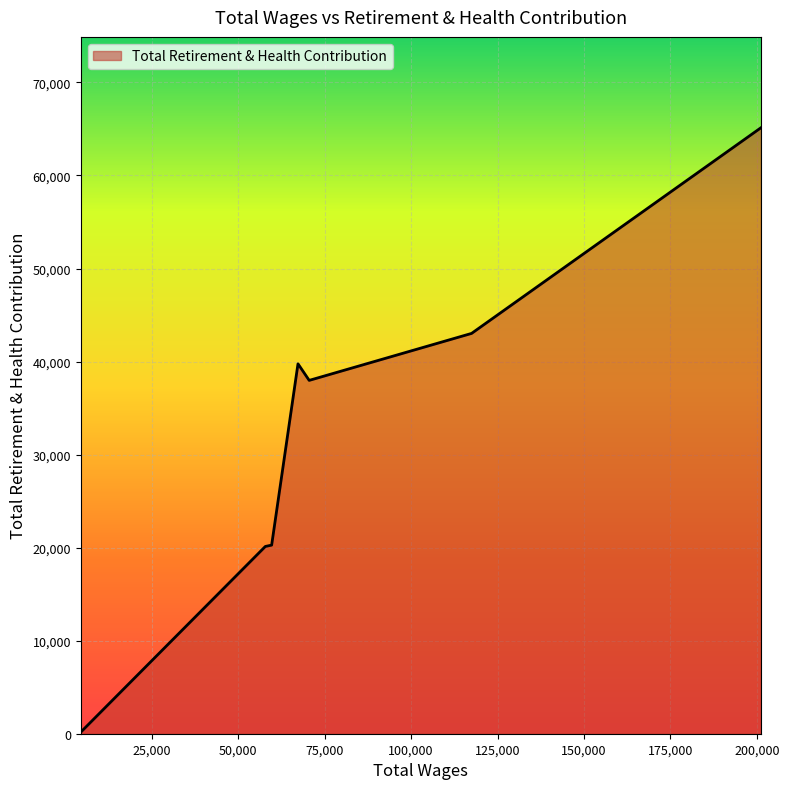

What is the average value?

32350